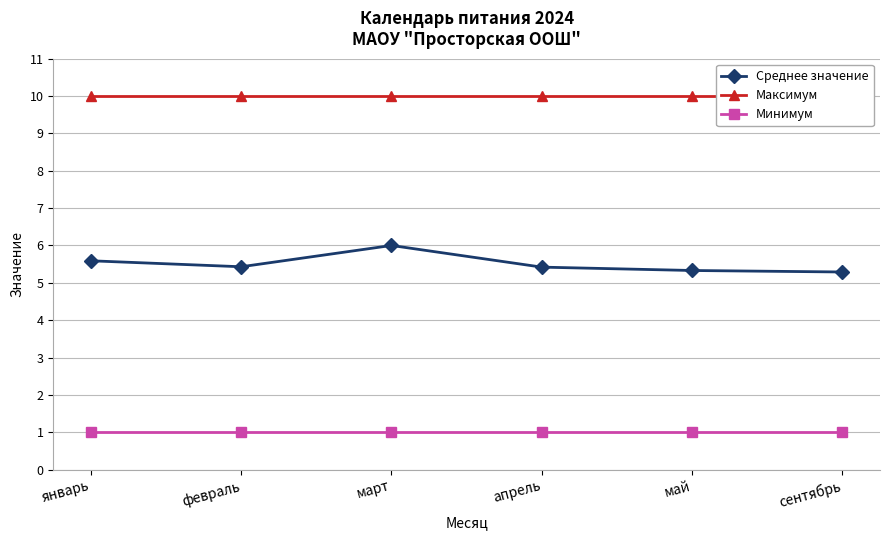

True or false: Максимум and Минимум cross at least once.

False